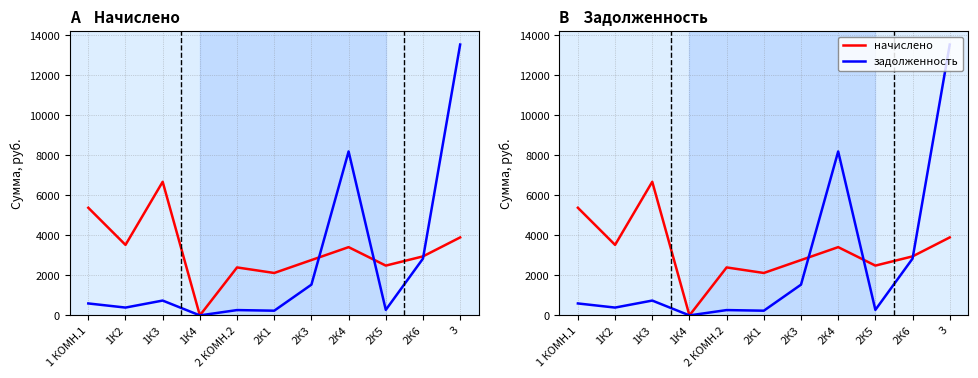

Is it true that задолженность equals 581.7 at 2К6?

False